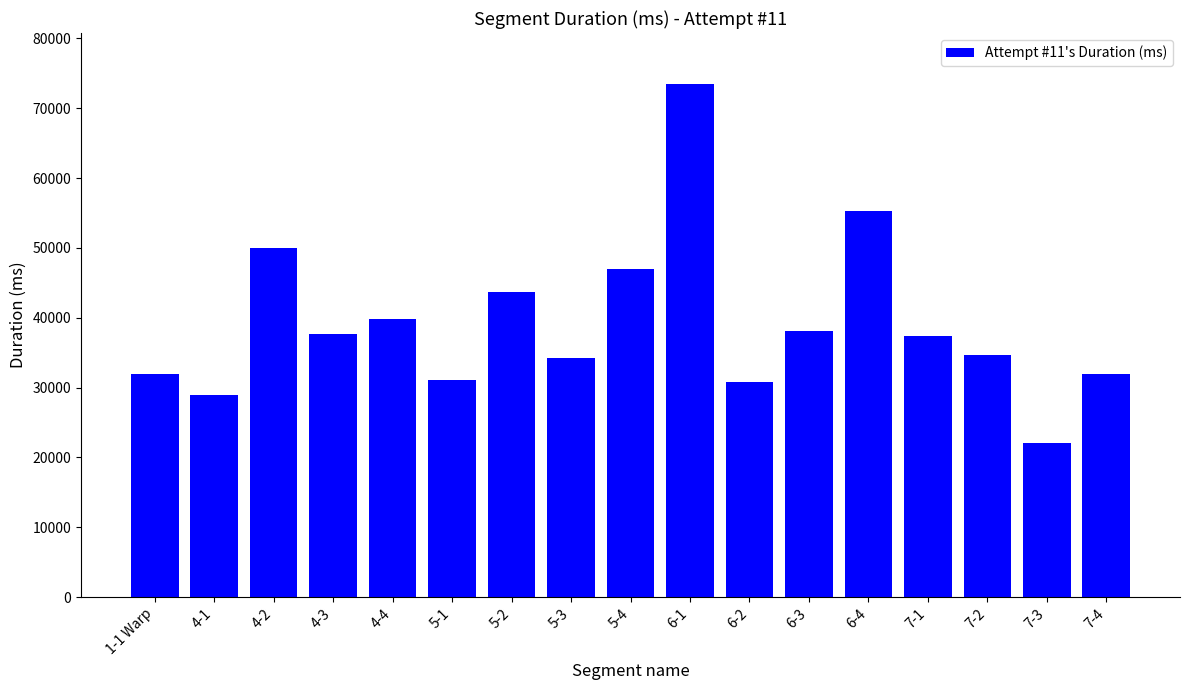

Count the number of data series in this chart.

1